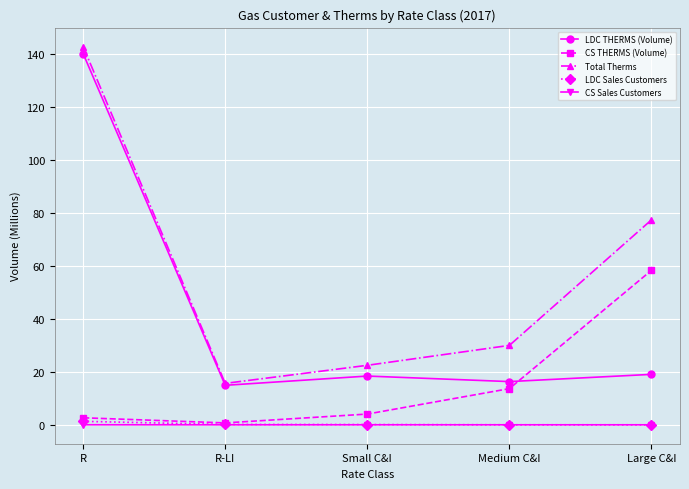

What position from the left is R-LI?

2